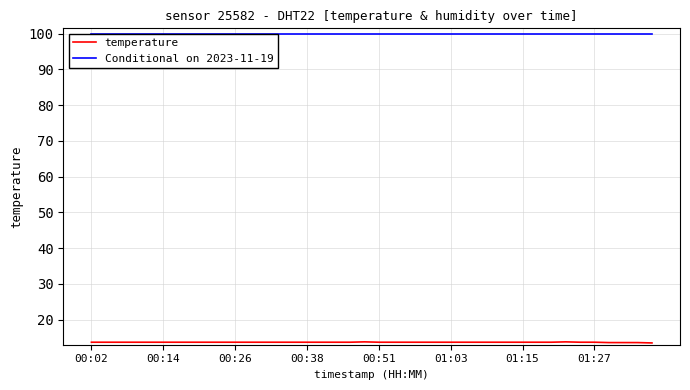

True or false: Conditional on 2023-11-19 and temperature intersect in this chart.

False